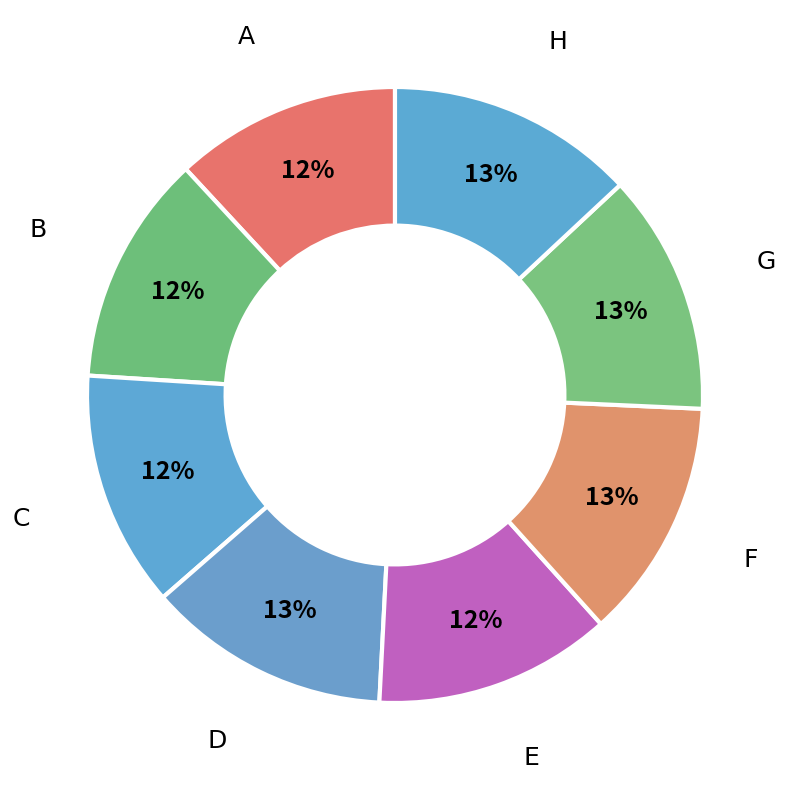

How many segments does this pie chart have?

8